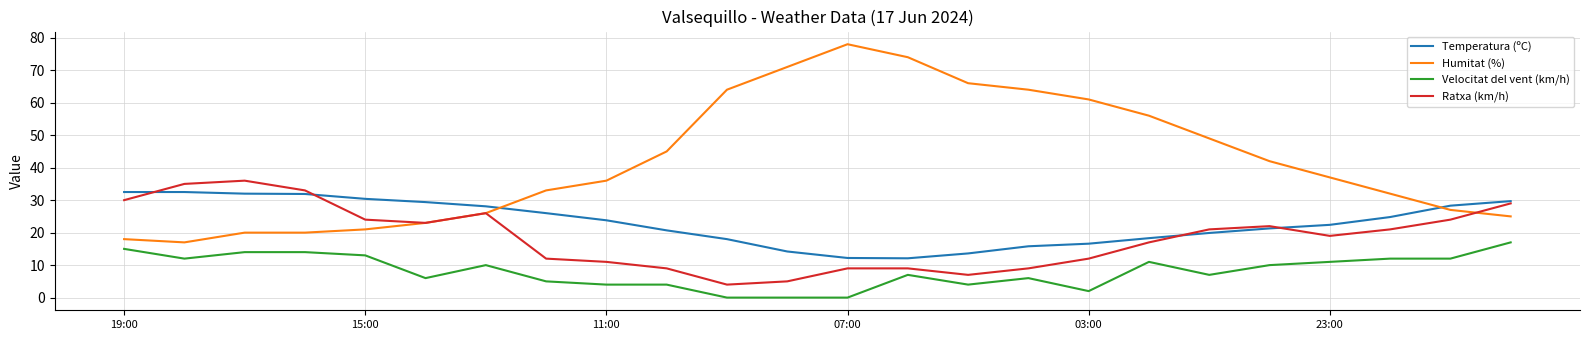

What is the maximum value for Ratxa (km/h)?

36.0